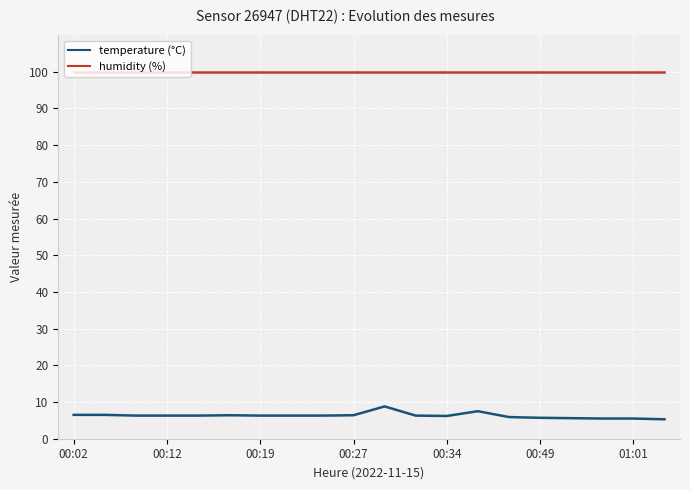

What is the lowest value of the temperature (°C) series?

5.3